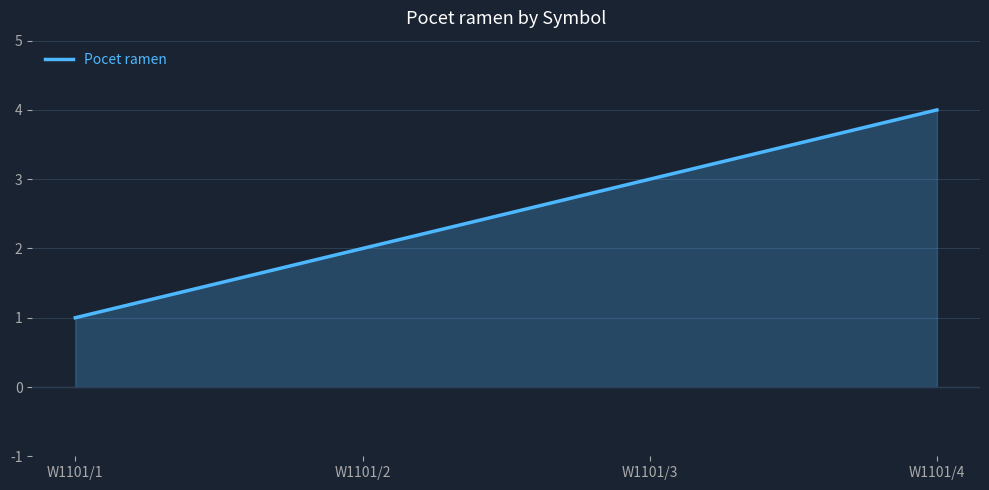

What is the difference between the maximum and second lowest values?

2